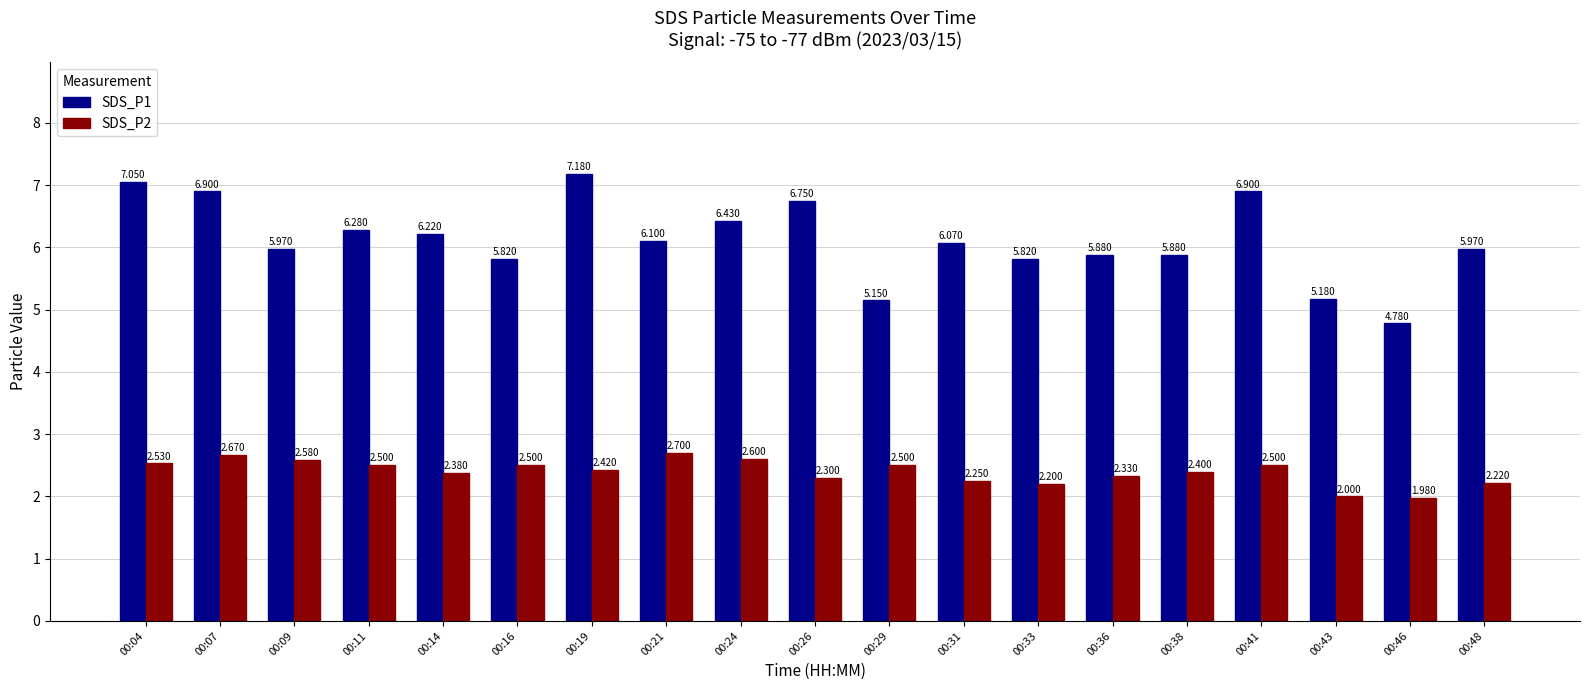

Reading left to right, list all the values displayed in this chart.

SDS_P1: 7.0	6.9	6.0	6.3	6.2	5.8	7.2	6.1	6.4	6.8	5.2	6.1	5.8	5.9	5.9	6.9	5.2	4.8	6.0
SDS_P2: 2.5	2.7	2.6	2.5	2.4	2.5	2.4	2.7	2.6	2.3	2.5	2.2	2.2	2.3	2.4	2.5	2.0	2.0	2.2